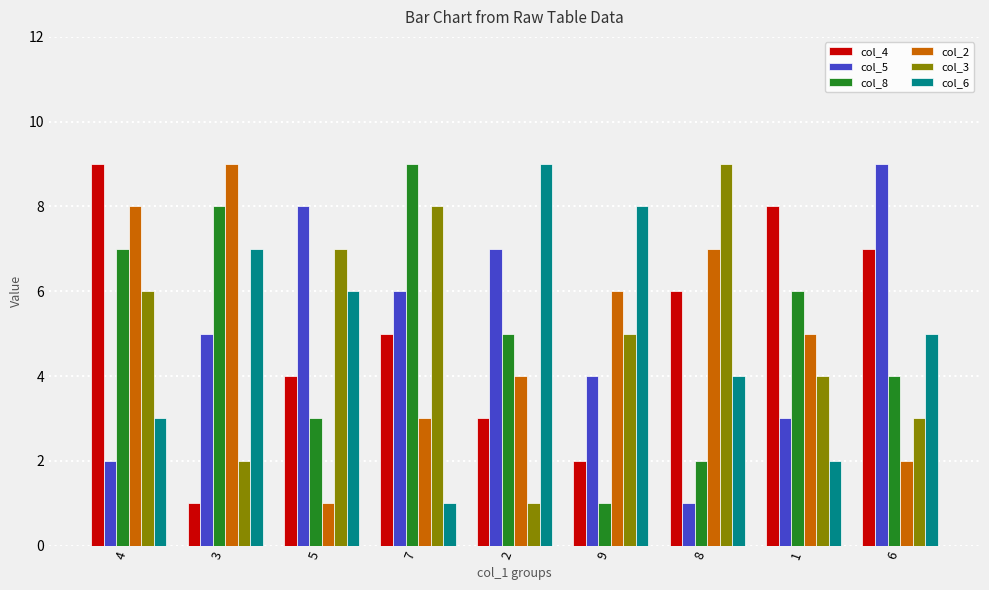

Where does the col_8 series first go above 5?

4